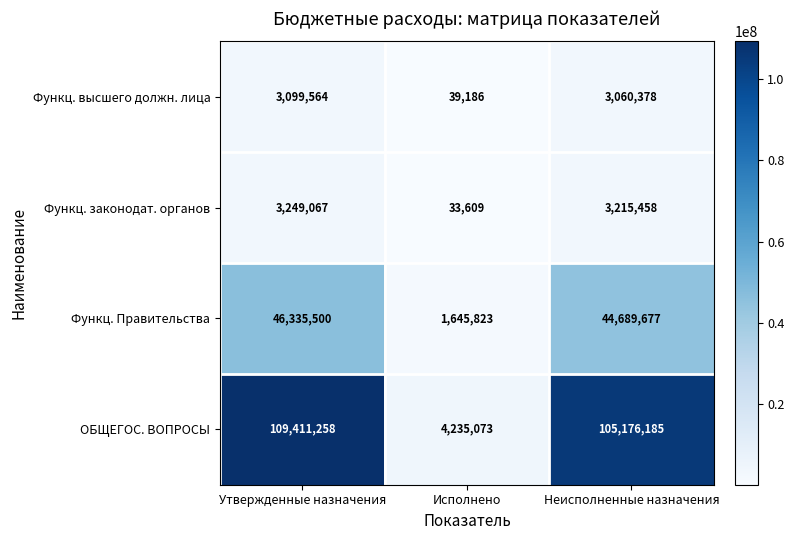

The value of Функц. высшего должн. лица at Неисполненные назначения is 5029919. True or false?

False